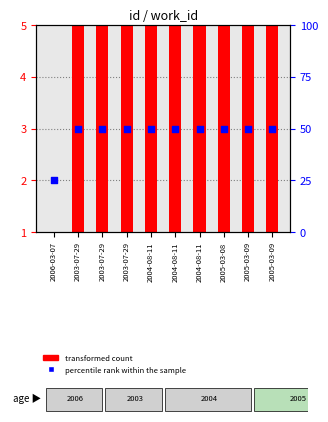

What are all the series names shown in the legend?

transformed count, percentile rank within the sample